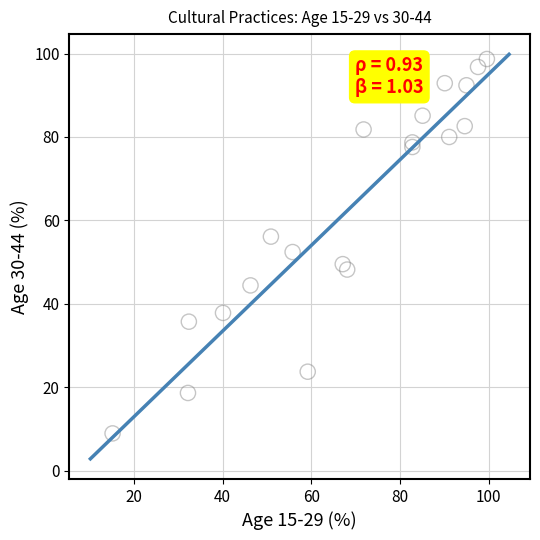

What is the range of X values (max minus min)?

84.4